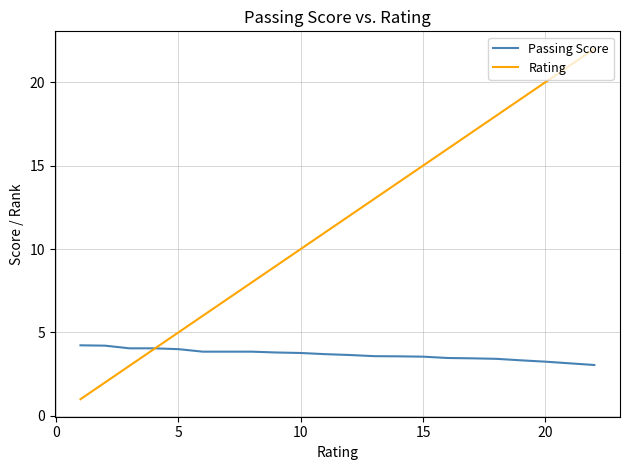

Rank the series by their average value, from highest to lowest.

Rating, Passing Score